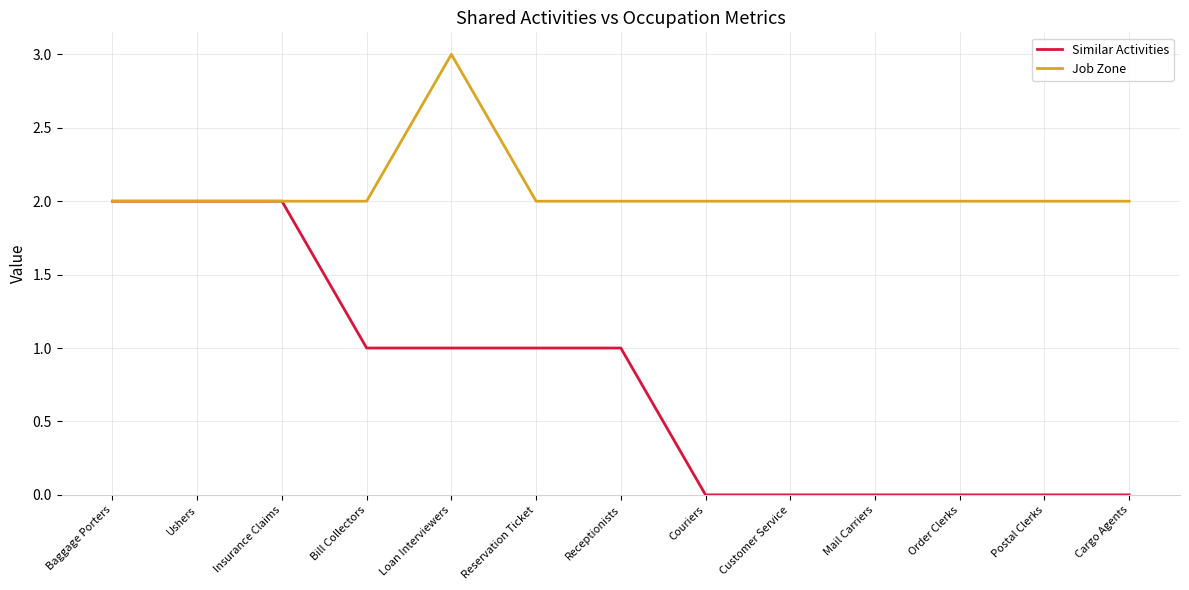

How many distinct data groups are displayed?

2